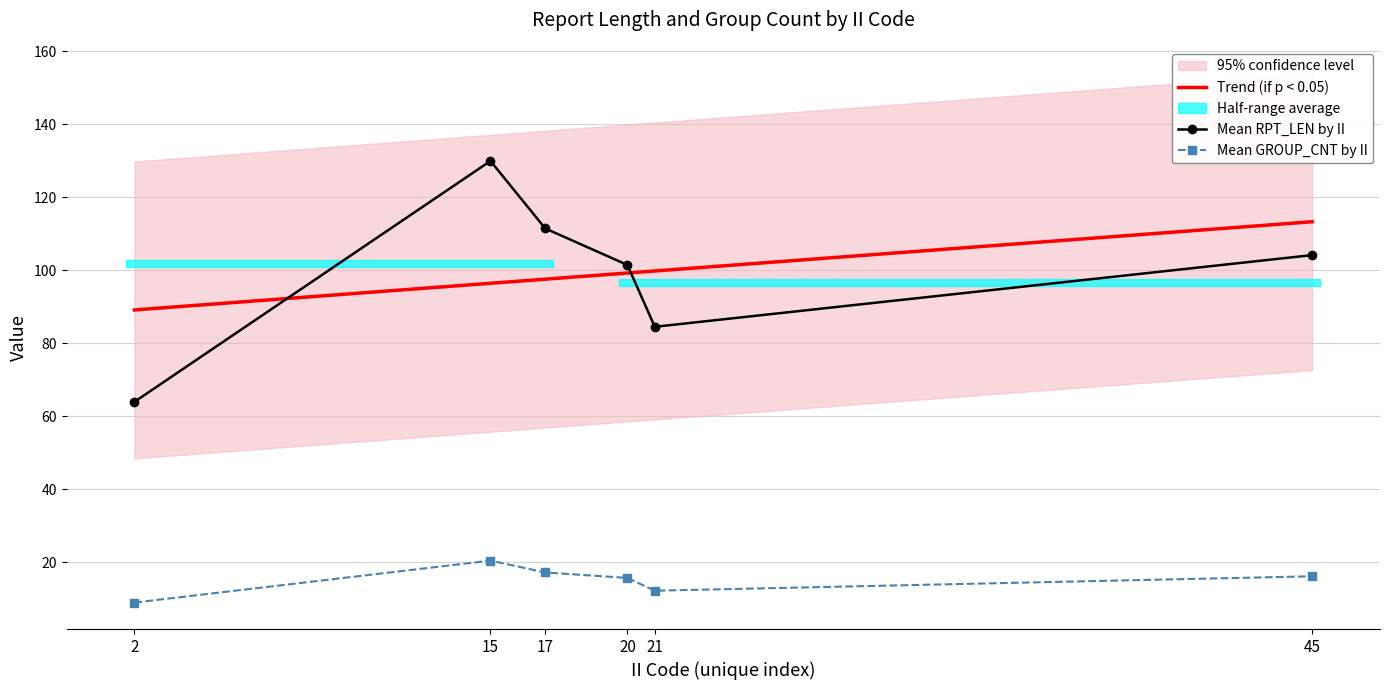

Is it true that Mean GROUP_CNT by II equals 5.7 at 2?

False